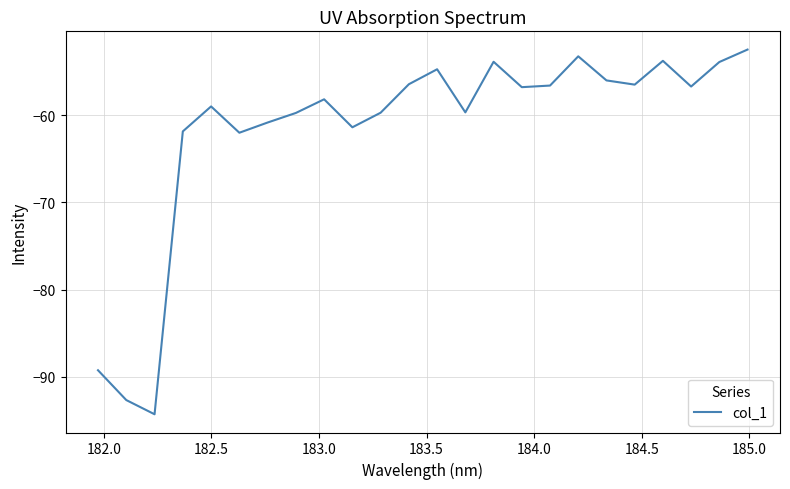

What is the greatest value displayed?

-52.5